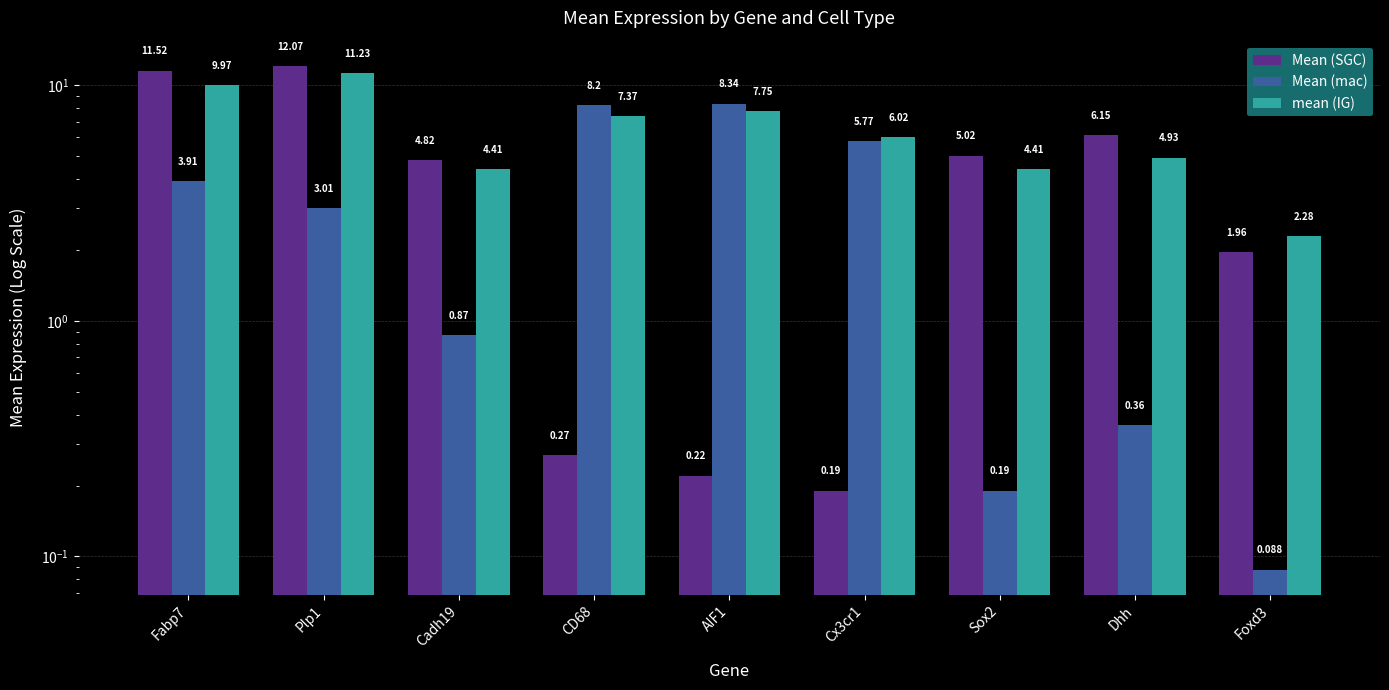

Count the number of categories in the chart.

9